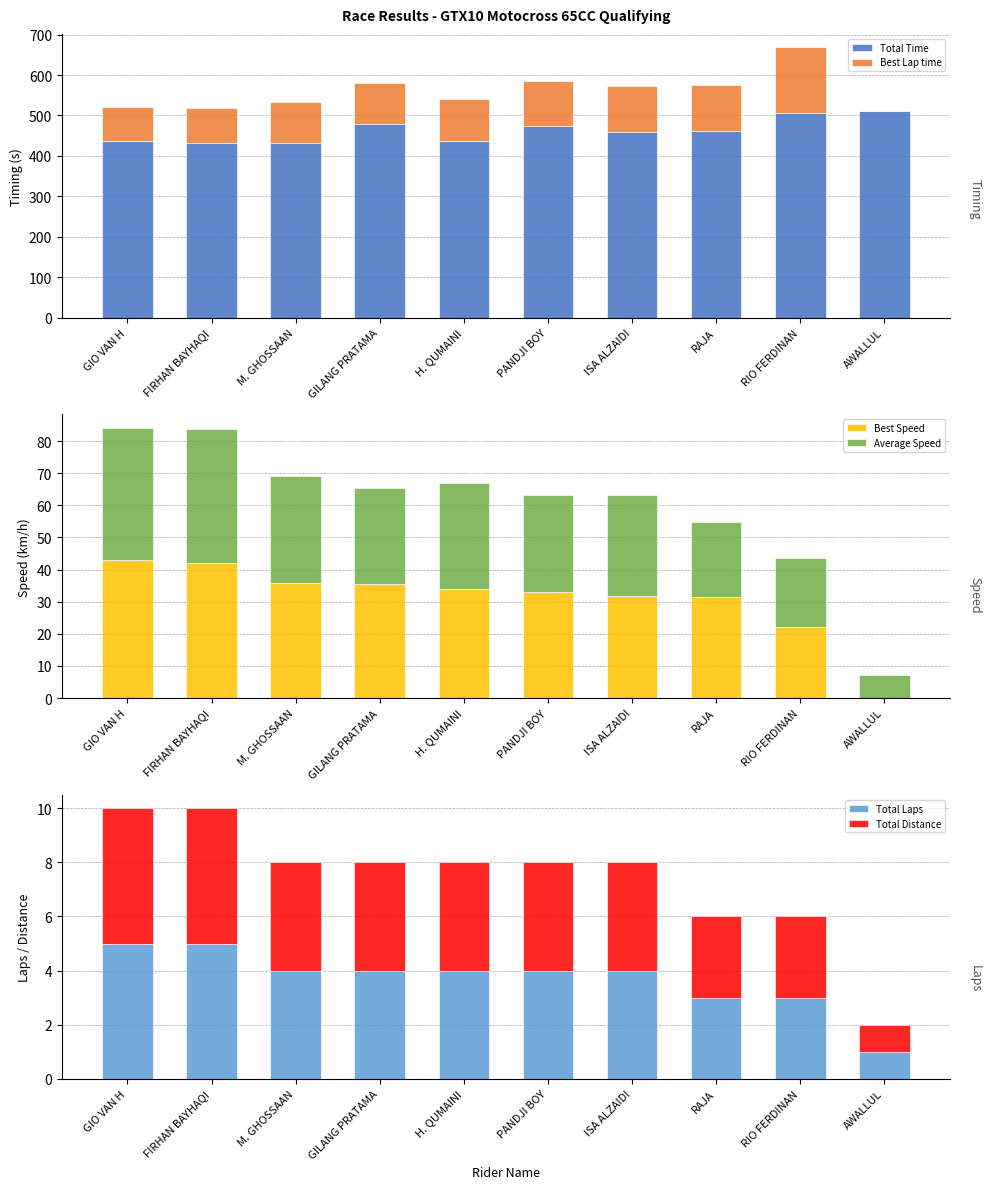

What is the value of the Average Speed bar at the 5th from the left?

33.1